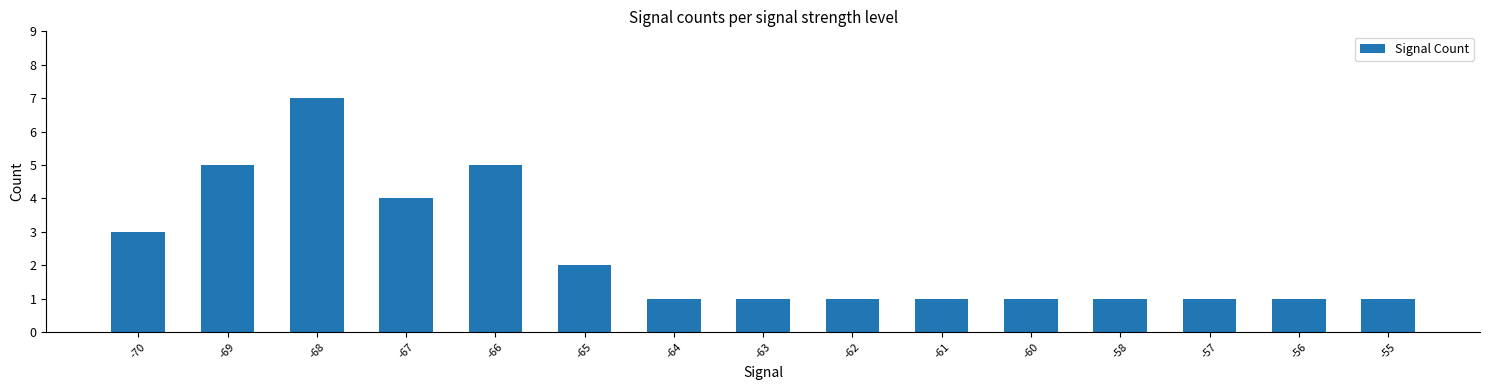

The chart shows a value of 1 at -56. True or false?

True